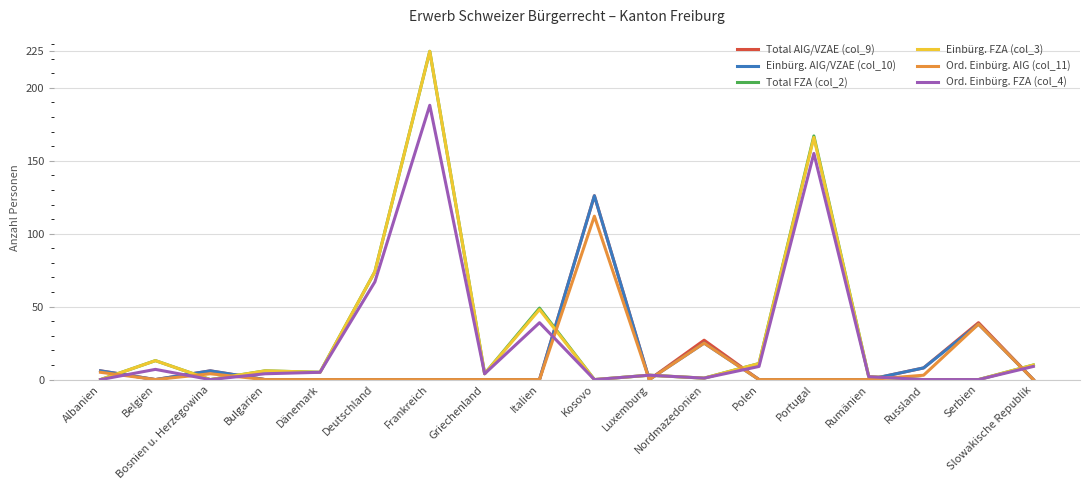

The Einbürg. AIG/VZAE (col_10) series shows 73 at Dänemark. True or false?

False